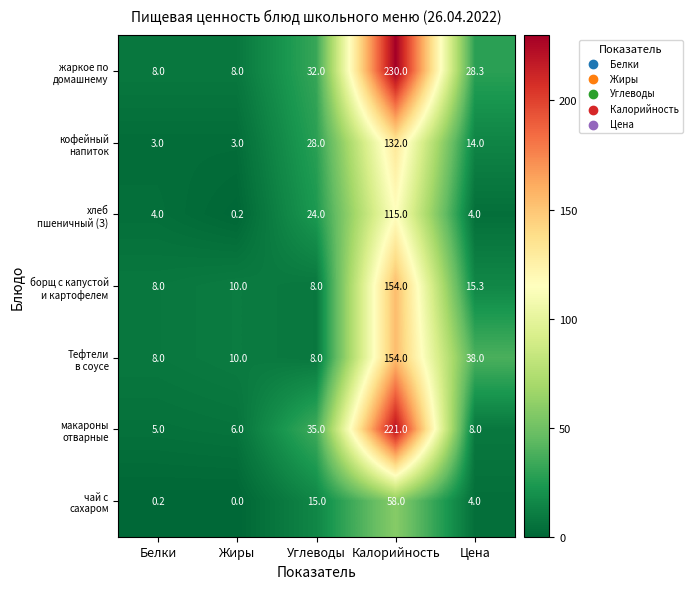

Count the number of data series in this chart.

7